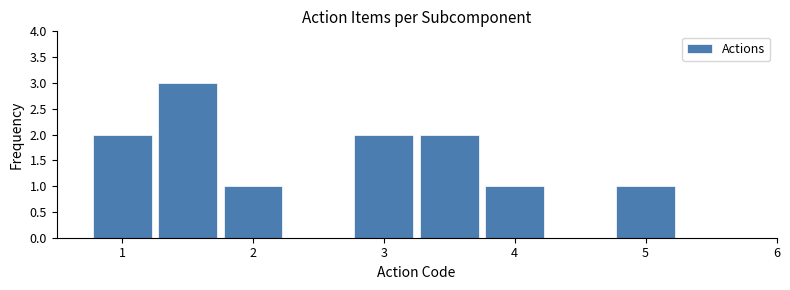

Which range on the x-axis has the tallest bar?

1.25 to 1.75